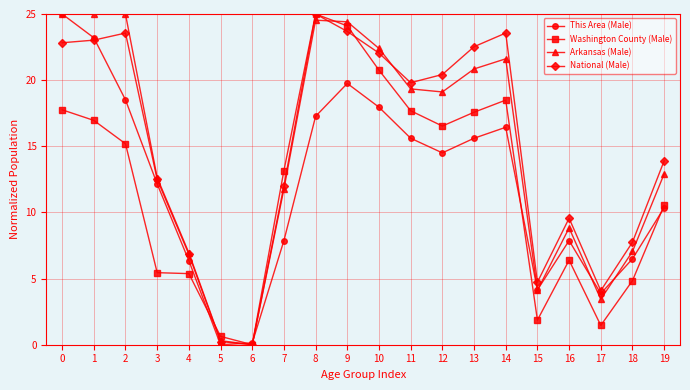

True or false: National (Male) has more than 0 interior local peaks.

True